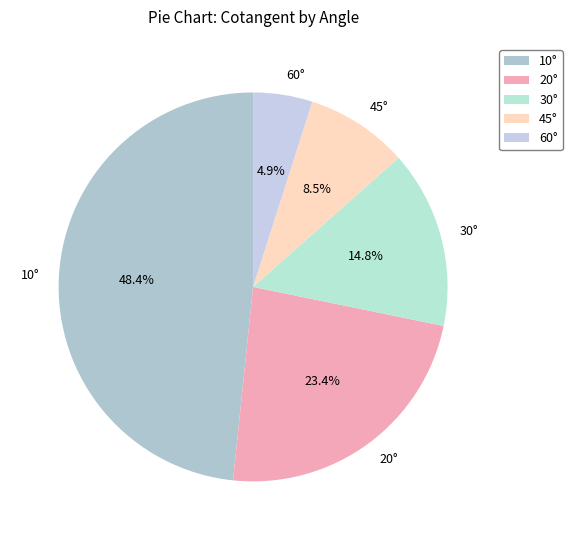

Does any single category account for the majority?

No